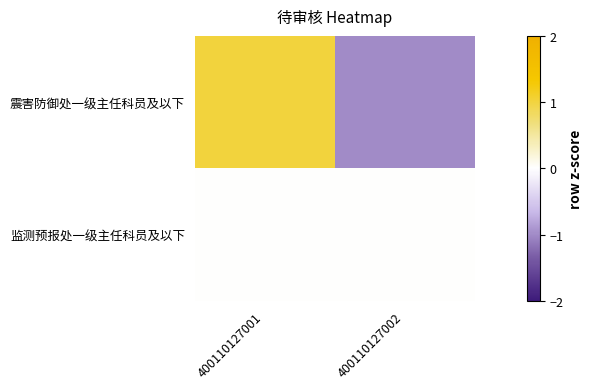

Which series has the largest range (max minus min)?

震害防御处一级主任科员及以下